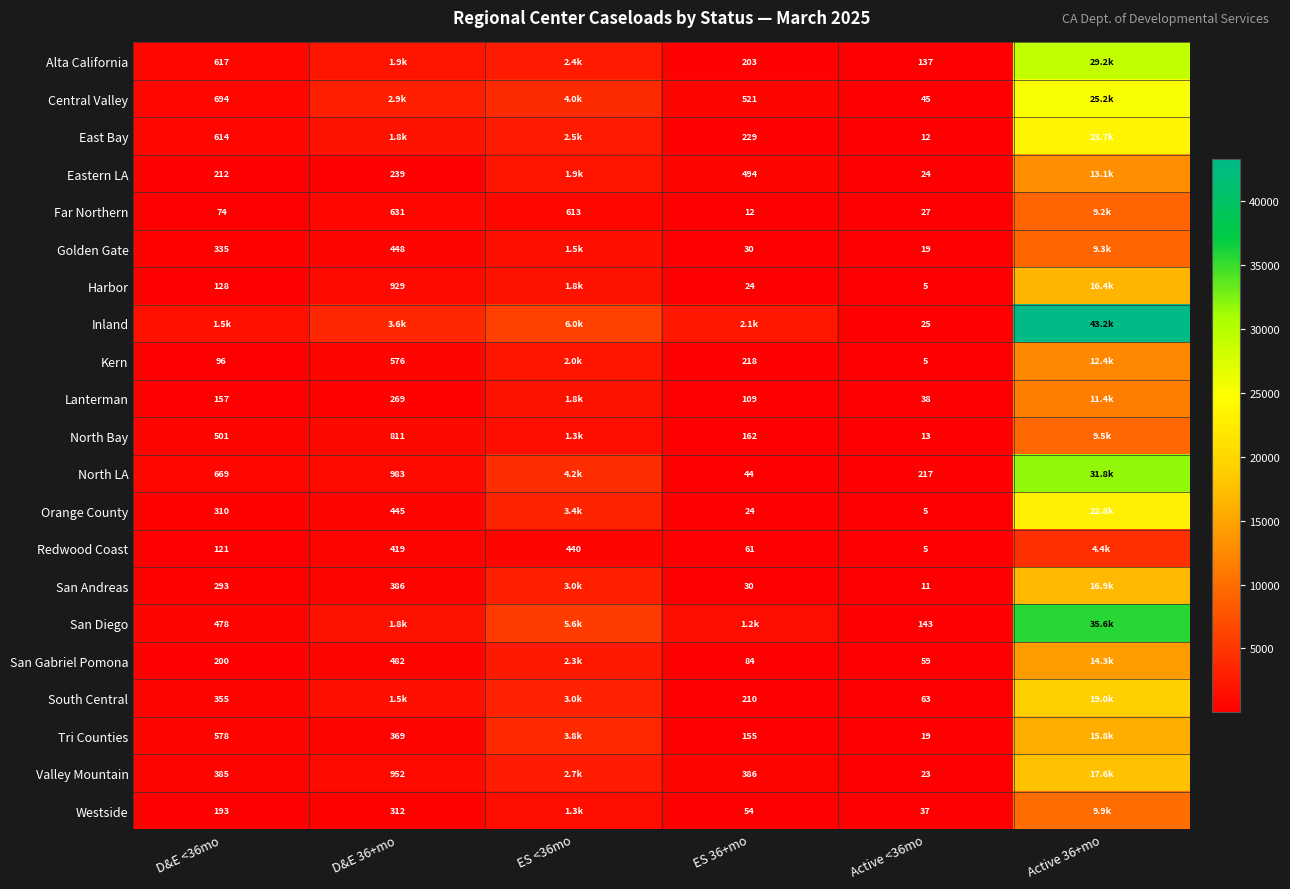

What is the total value across all series at Active <36mo?

932